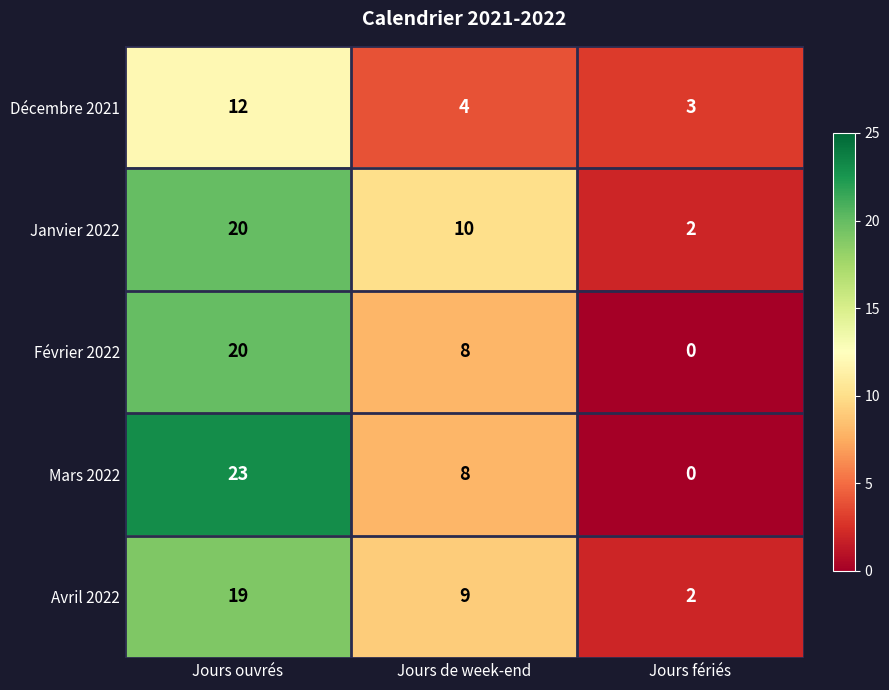

Where is Février 2022 nearest to the value 10?

Jours de week-end